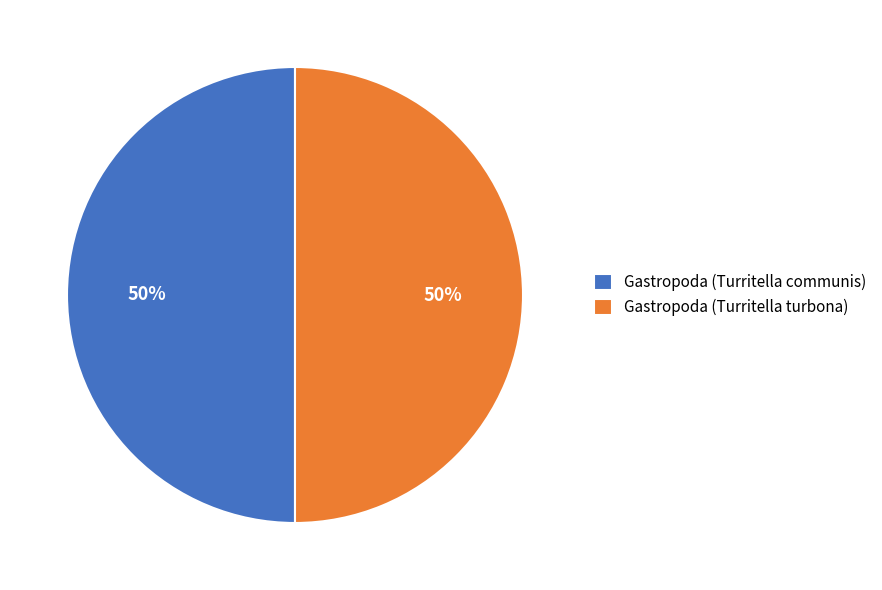

What percentage is the Gastropoda (Turritella turbona) slice, to the nearest percent?

50%